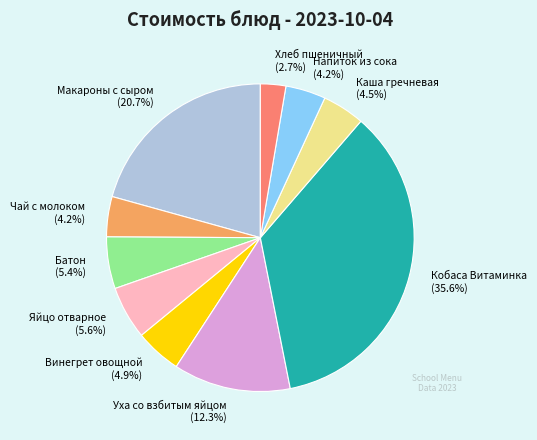

How much of the chart is everything except Батон?

94.6%